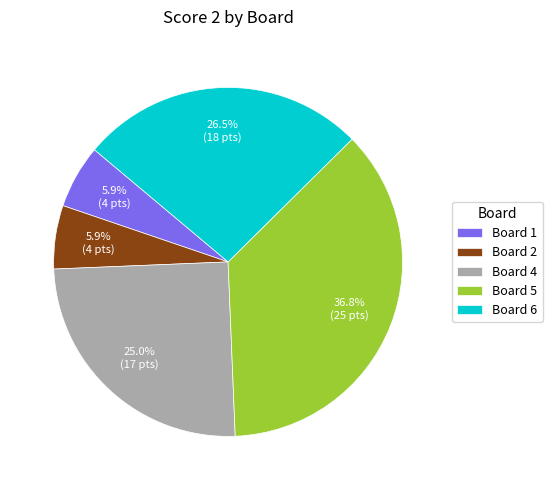

What percentage is NOT represented by Board 6?

73.5%